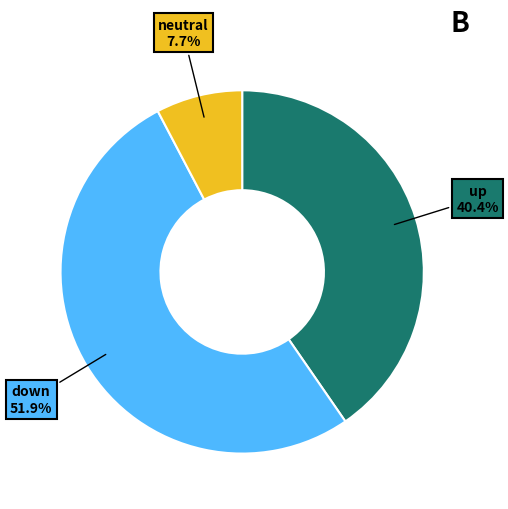

Is there any slice that represents more than half of the pie?

Yes